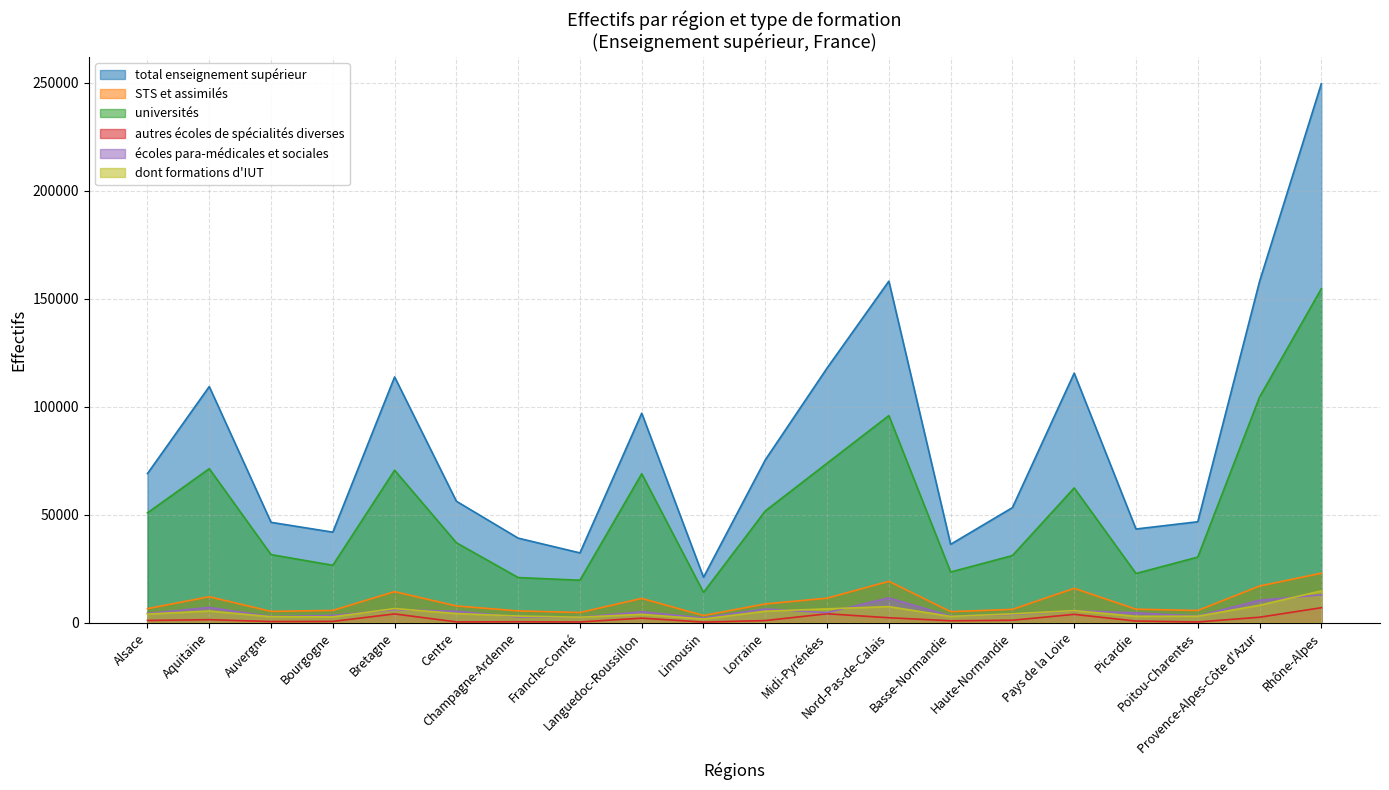

Which series changed the most between Auvergne and Midi-Pyrénées?

total enseignement supérieur